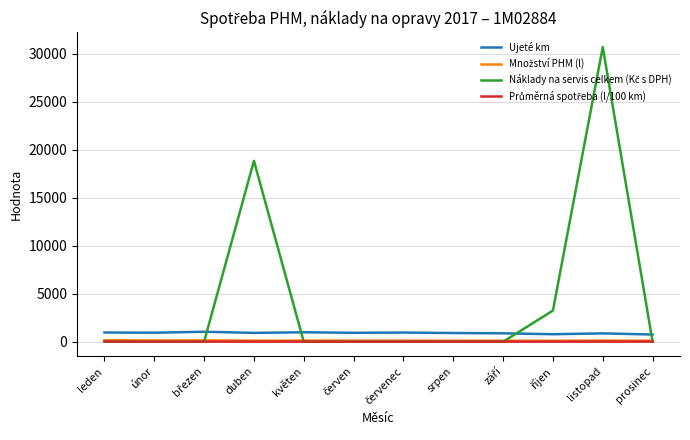

Which category has the highest value across all series?

listopad